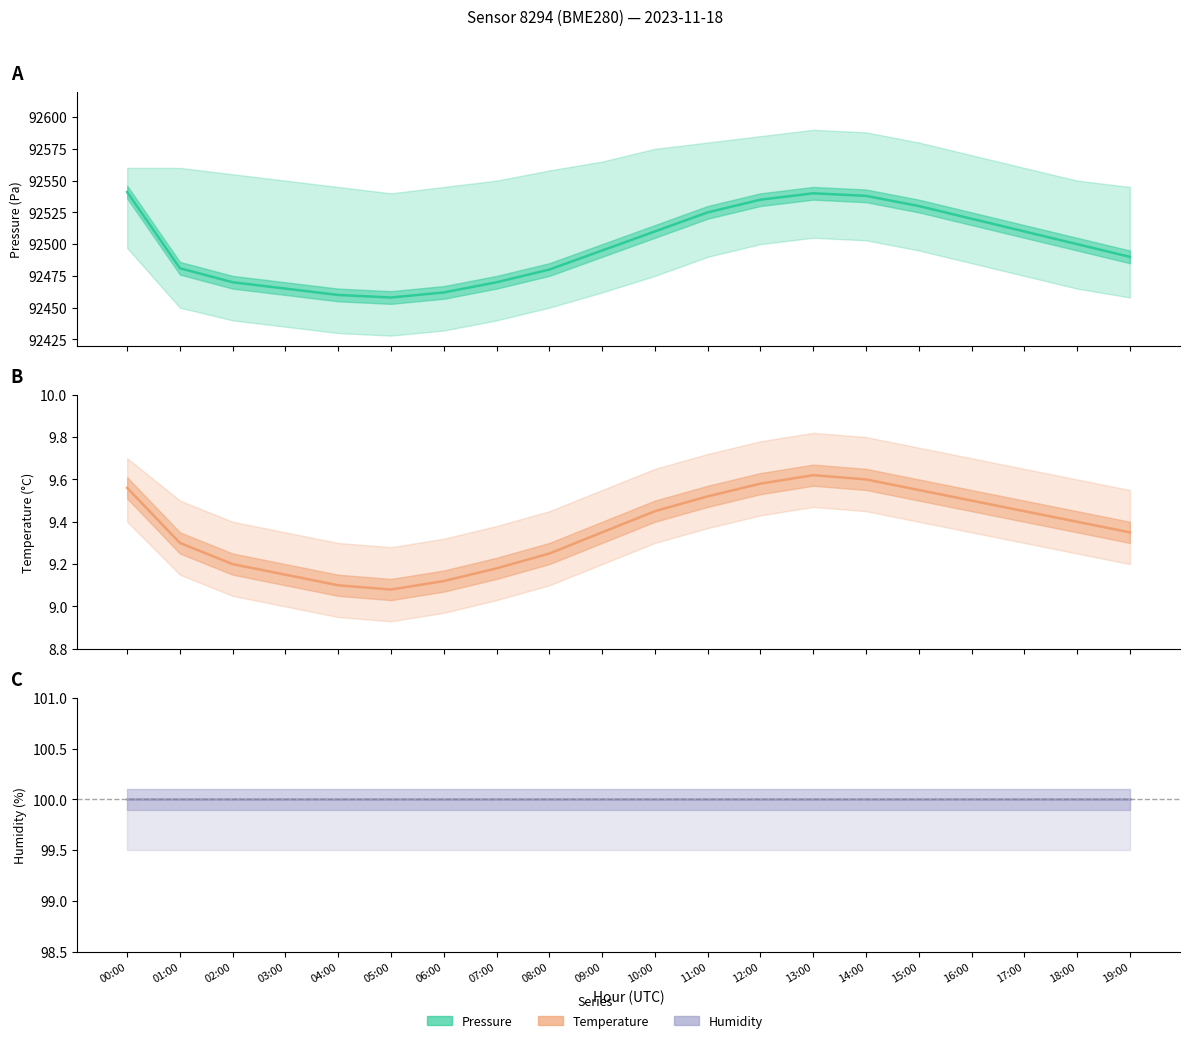

Reading left to right, transcribe all the data shown in this chart.

pressure: 00:00=92541.0	01:00=92481.0	02:00=92470.0	03:00=92465.0	04:00=92460.0	05:00=92458.0	06:00=92462.0	07:00=92470.0	08:00=92480.0	09:00=92495.0	10:00=92510.0	11:00=92525.0	12:00=92535.0	13:00=92540.0	14:00=92538.0	15:00=92530.0	16:00=92520.0	17:00=92510.0	18:00=92500.0	19:00=92490.0
temperature: 00:00=9.6	01:00=9.3	02:00=9.2	03:00=9.2	04:00=9.1	05:00=9.1	06:00=9.1	07:00=9.2	08:00=9.2	09:00=9.3	10:00=9.4	11:00=9.5	12:00=9.6	13:00=9.6	14:00=9.6	15:00=9.6	16:00=9.5	17:00=9.4	18:00=9.4	19:00=9.3
humidity: 00:00=100.0	01:00=100.0	02:00=100.0	03:00=100.0	04:00=100.0	05:00=100.0	06:00=100.0	07:00=100.0	08:00=100.0	09:00=100.0	10:00=100.0	11:00=100.0	12:00=100.0	13:00=100.0	14:00=100.0	15:00=100.0	16:00=100.0	17:00=100.0	18:00=100.0	19:00=100.0